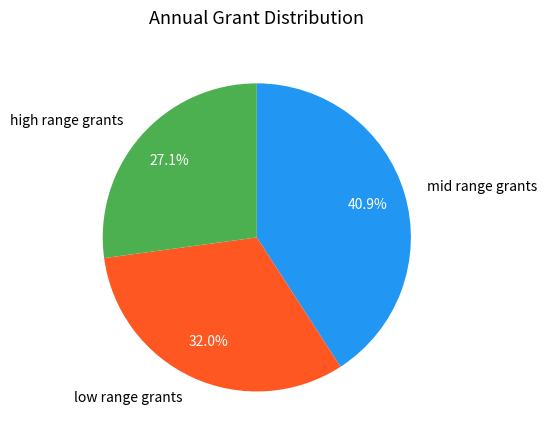

What is the ratio of the value at mid range grants to the value at low range grants?

1.3